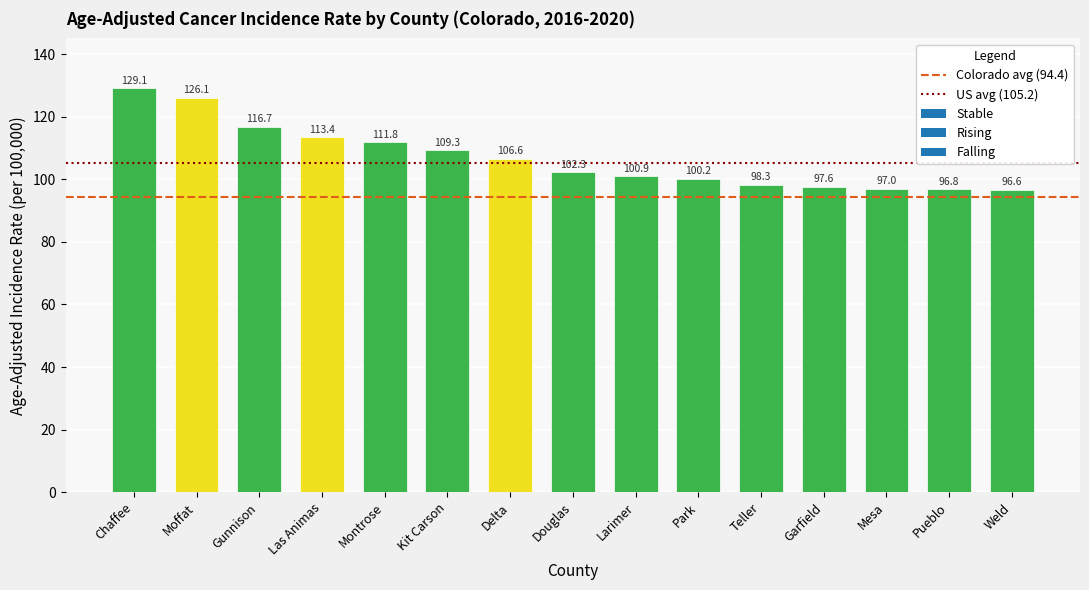

Where is the data nearest to the value 112?

Montrose